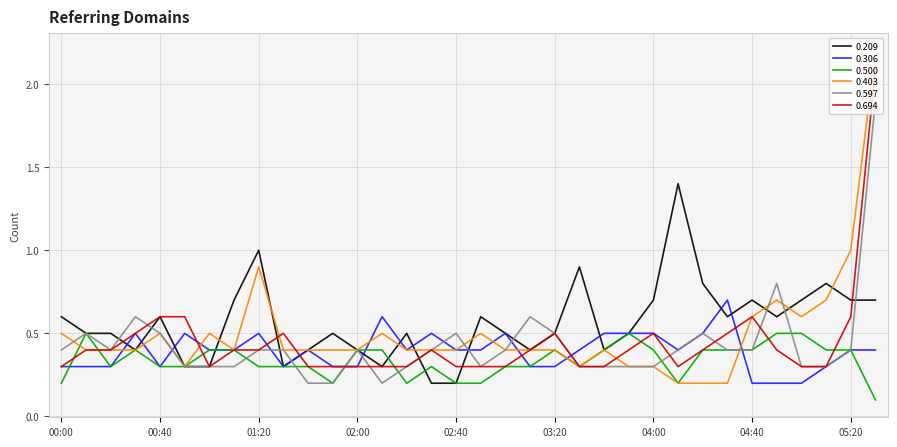

Does the chart have visible grid lines?

Yes